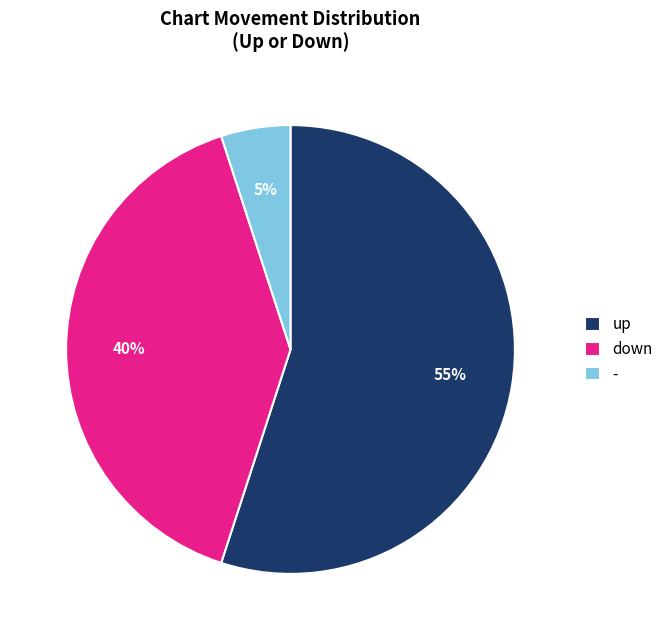

To the nearest percent, what percentage of the pie is -?

5%